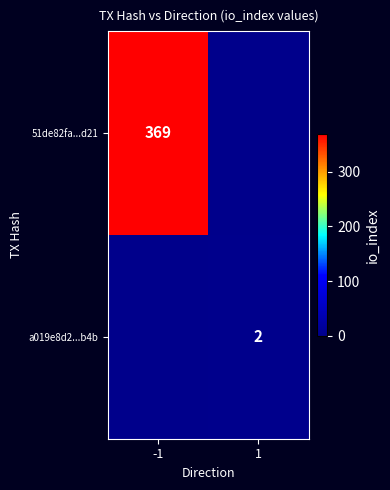

Is it true that 51de82fa...d21 equals 369 at -1?

True